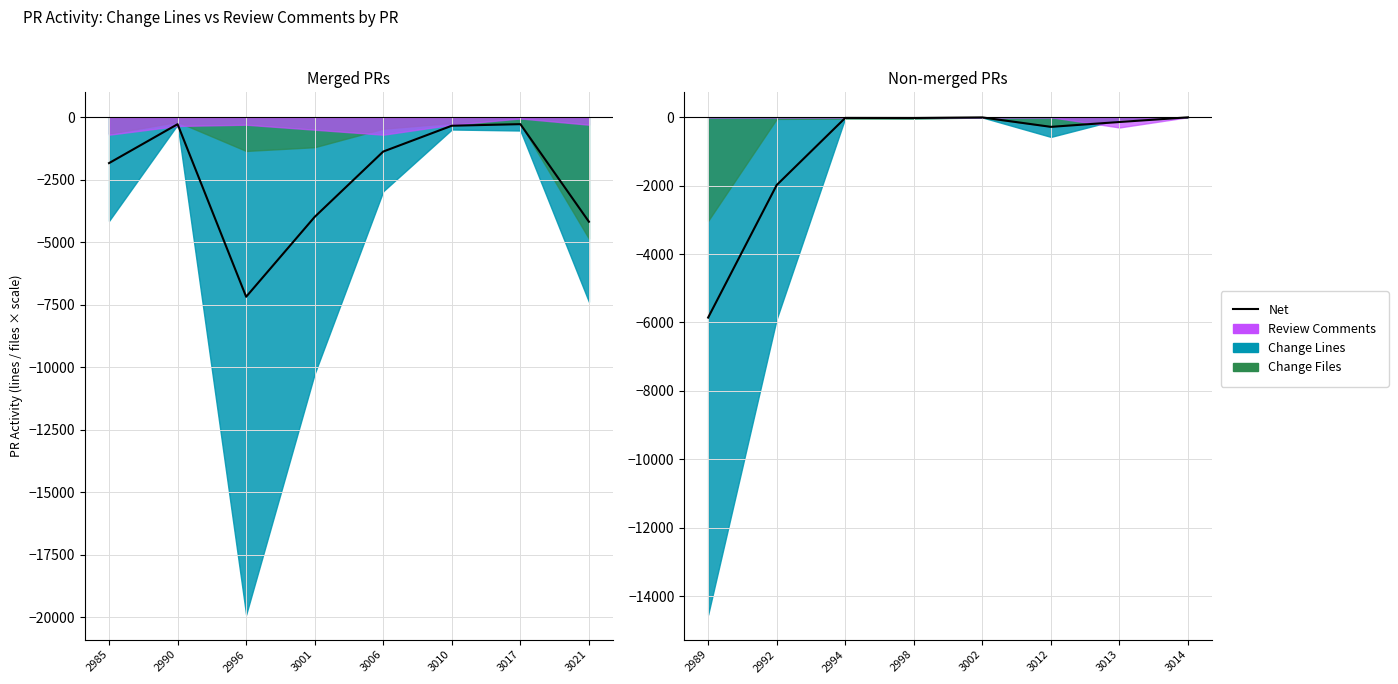

How many values are below -23?

4